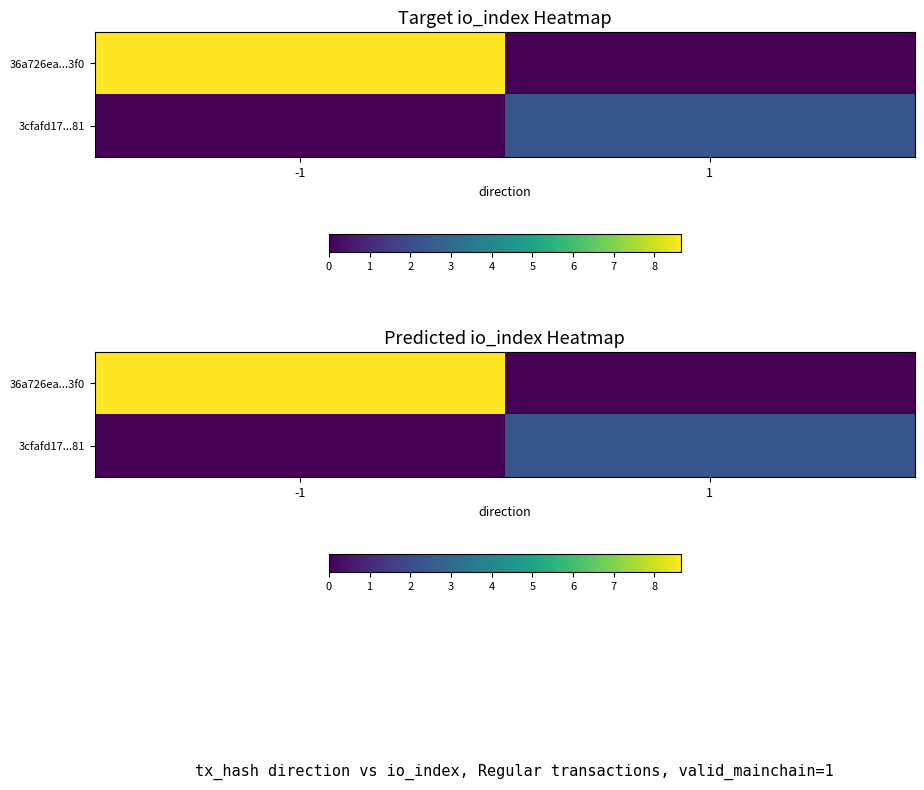

Which category has the highest value in the 36a726ea...3f0 series?

-1